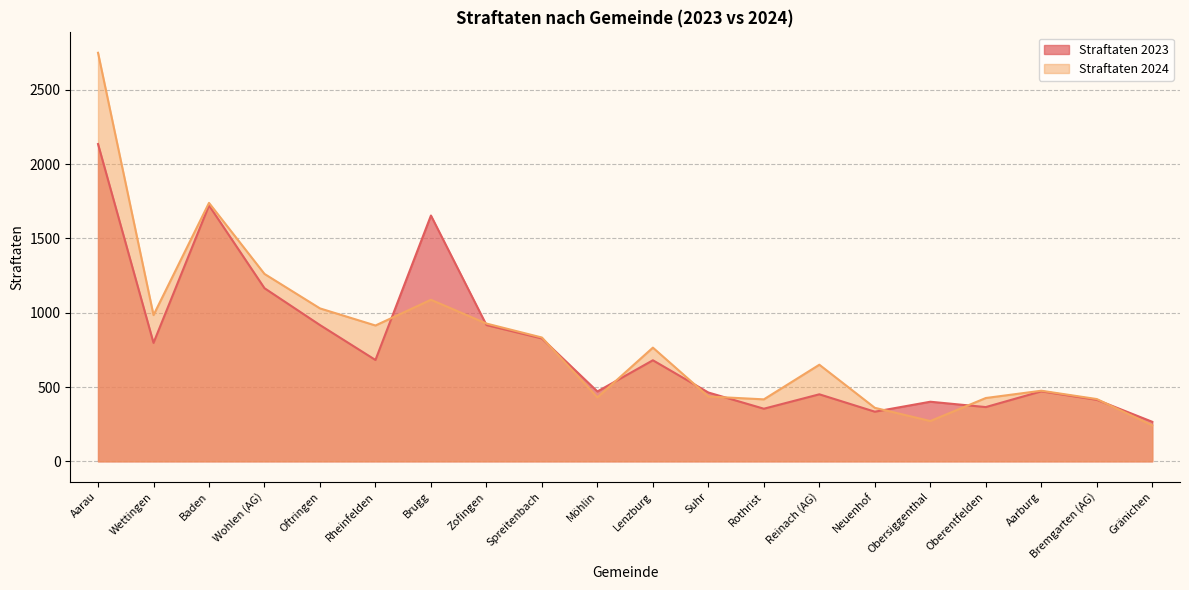

Which has a higher value, Rothrist or Lenzburg?

Lenzburg